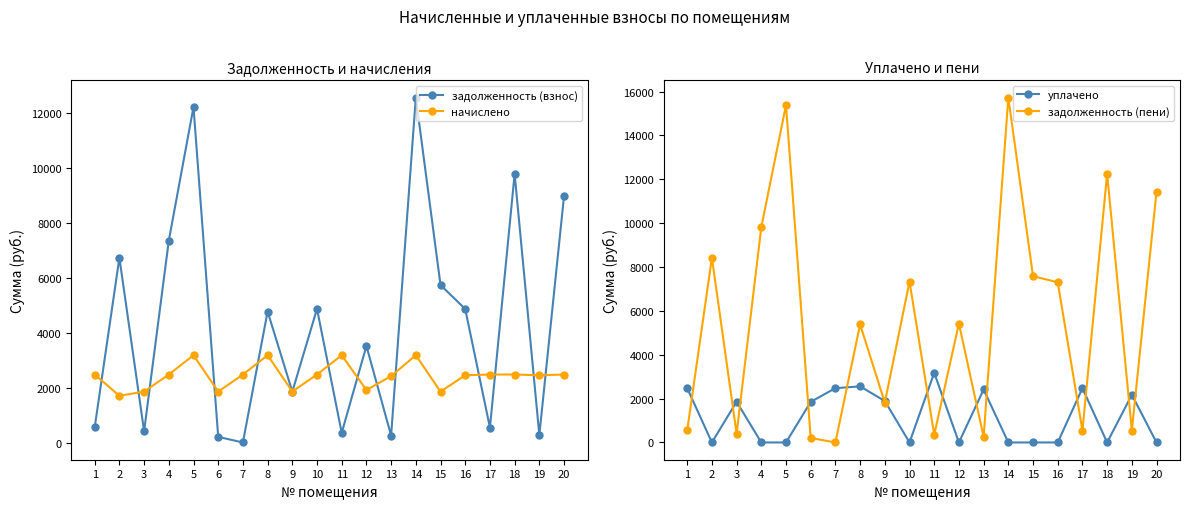

What is the difference between the задолженность (пени) values at 19 and 6?

337.7